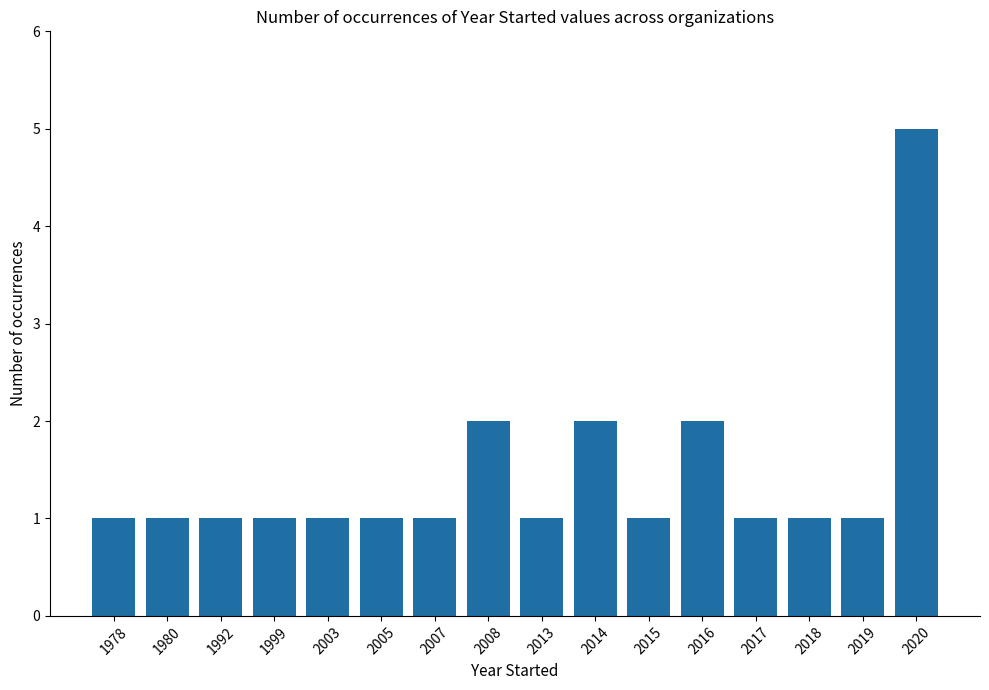

Reading left to right, transcribe all the data shown in this chart.

1978=1	1980=1	1992=1	1999=1	2003=1	2005=1	2007=1	2008=2	2013=1	2014=2	2015=1	2016=2	2017=1	2018=1	2019=1	2020=5